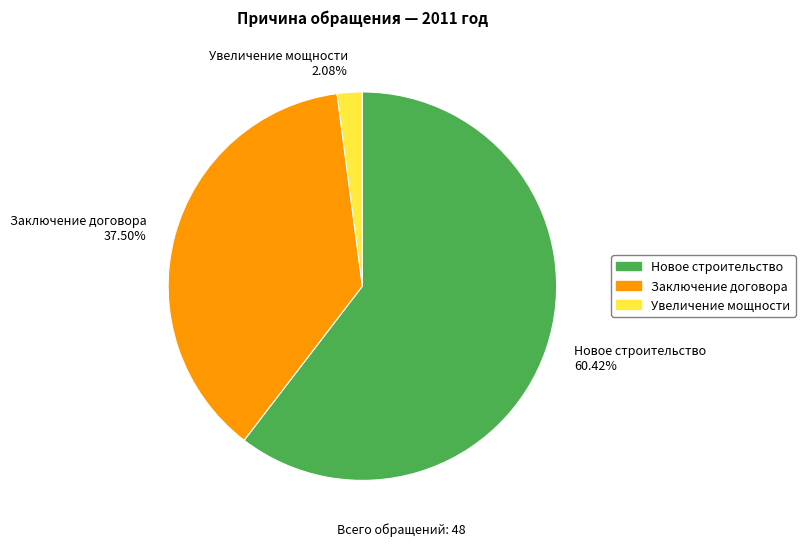

Count the number of slices in the pie.

3